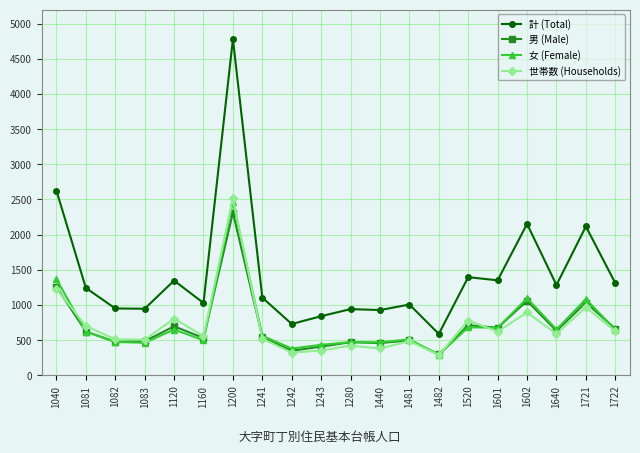

What is the difference between the 男 (Male) values at 1120 and 1640?

65